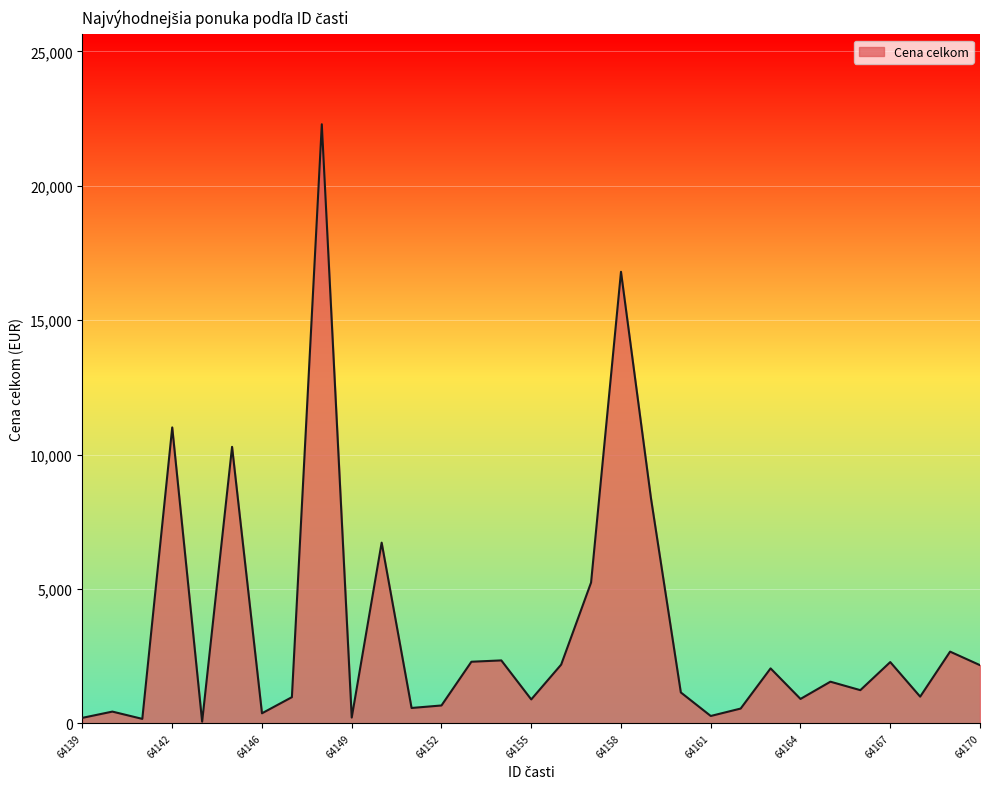

What is the difference between the maximum and minimum values?

22233.6